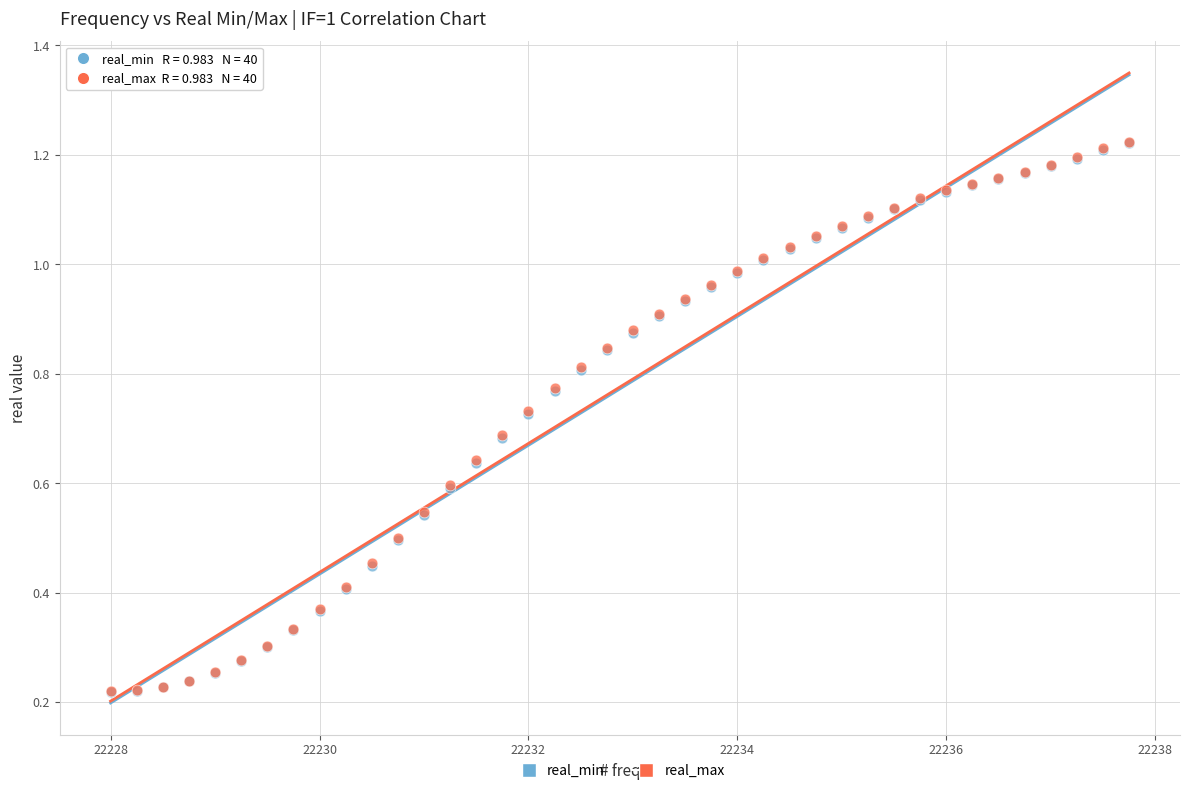

Which series has the widest spread of Y values?

real_max